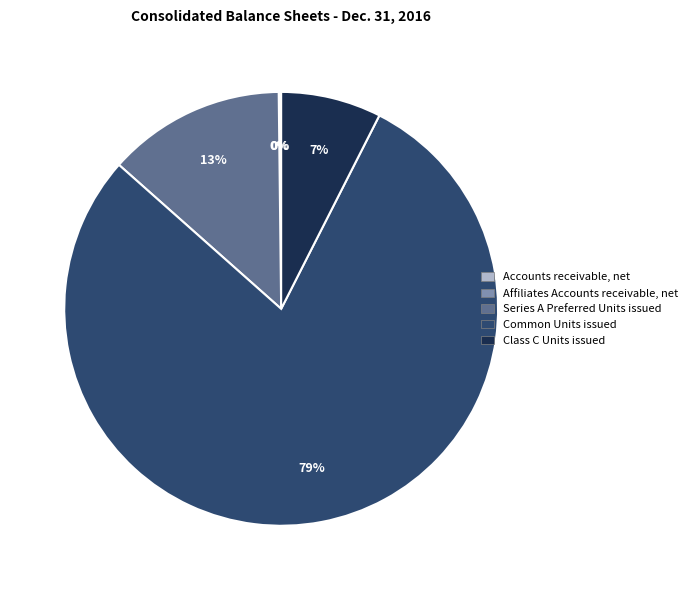

Which slice represents more than half of the pie?

Common Units issued